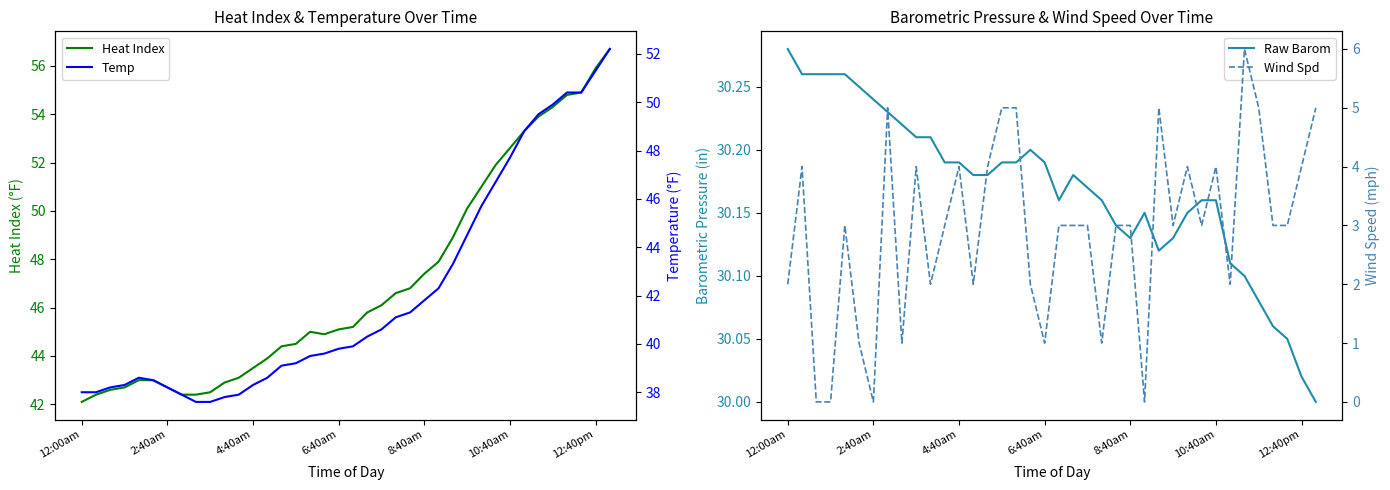

Is it true that Wind Spd equals 3.0 at 11?

True